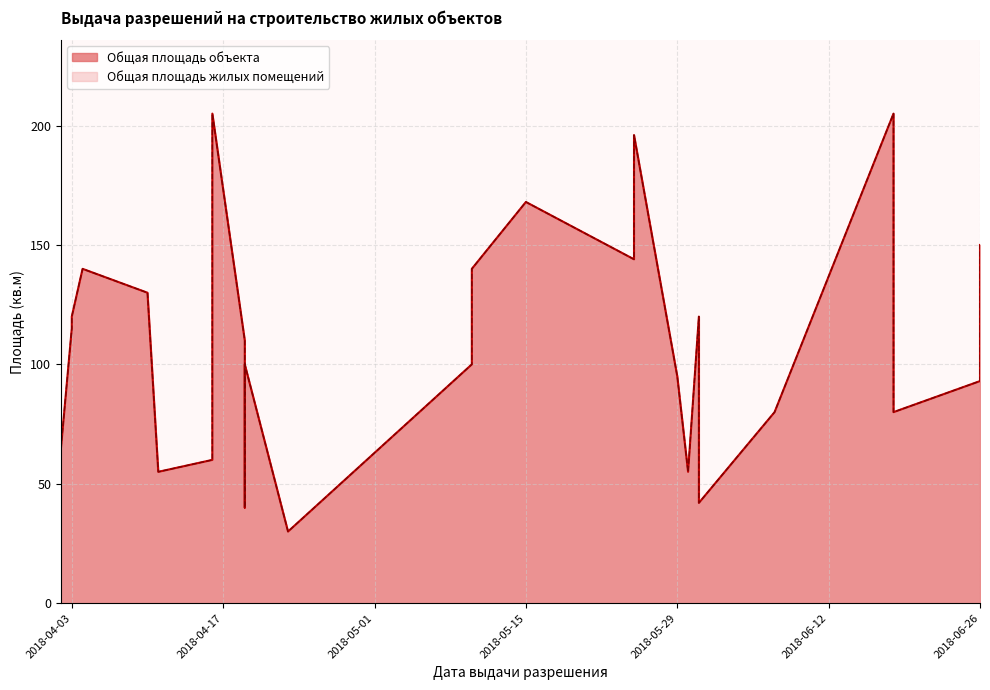

What is the value of the Общая площадь жилых помещений point at the 16th from the left?

100